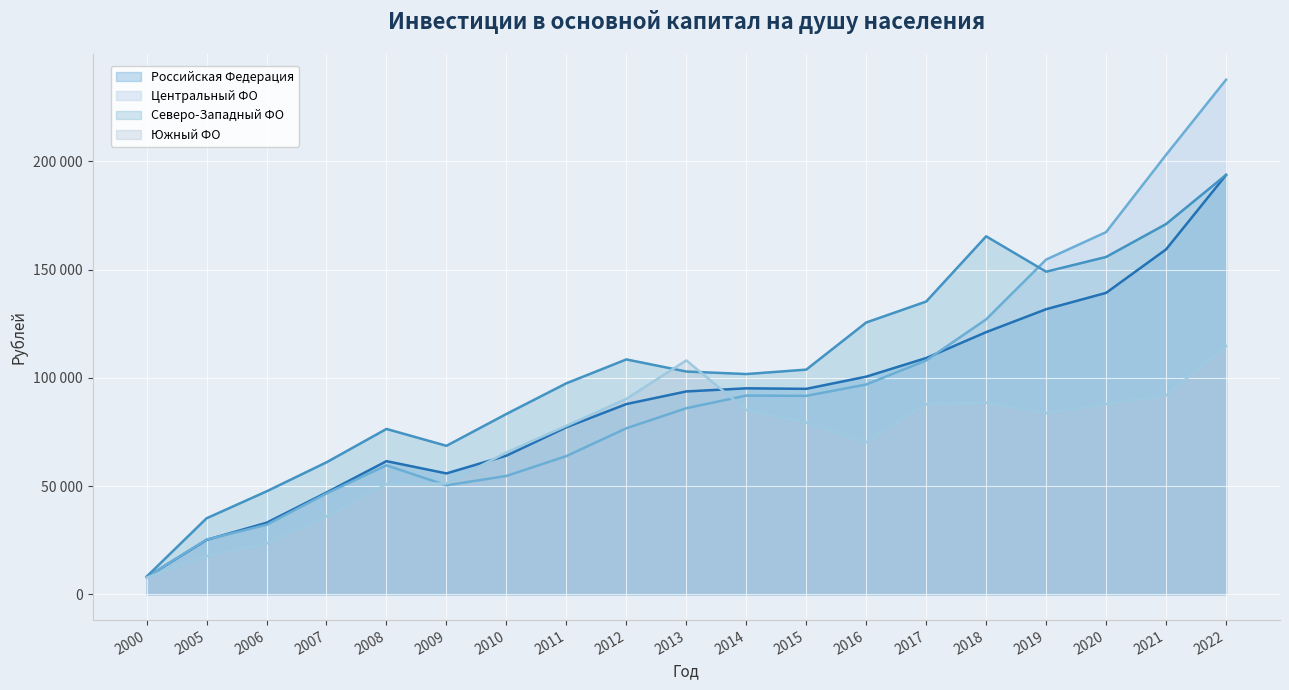

Between 2000 and 2007, which is larger?

2007